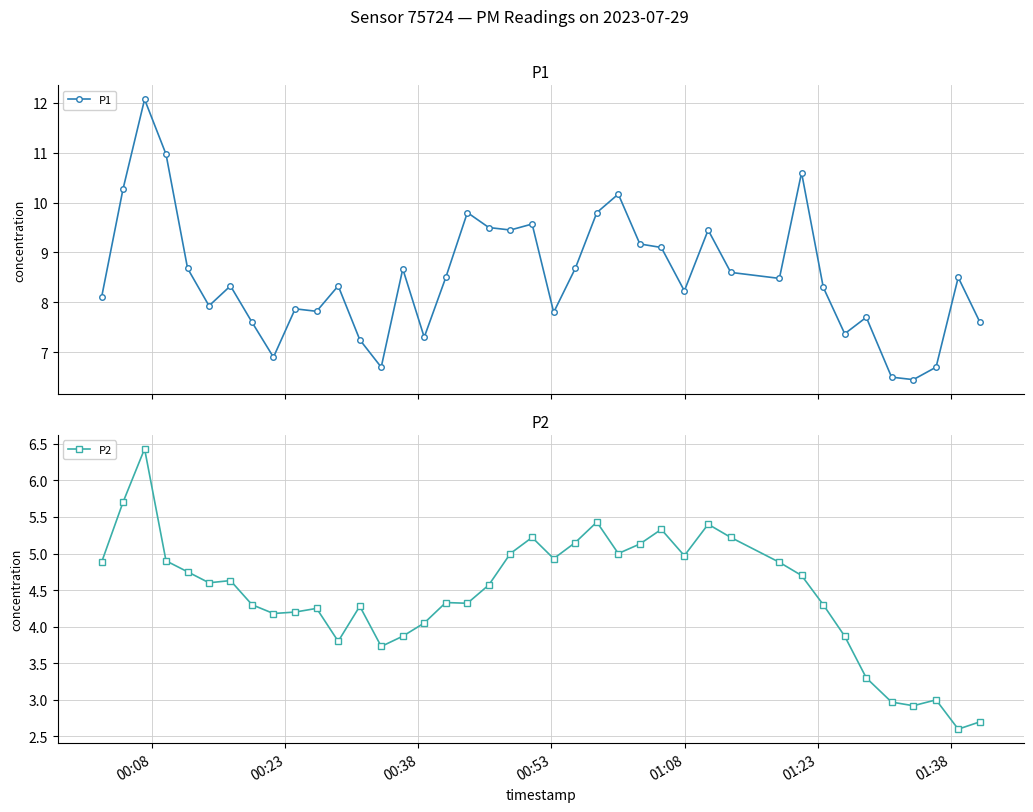

What is the average value of the P2 series?

4.4